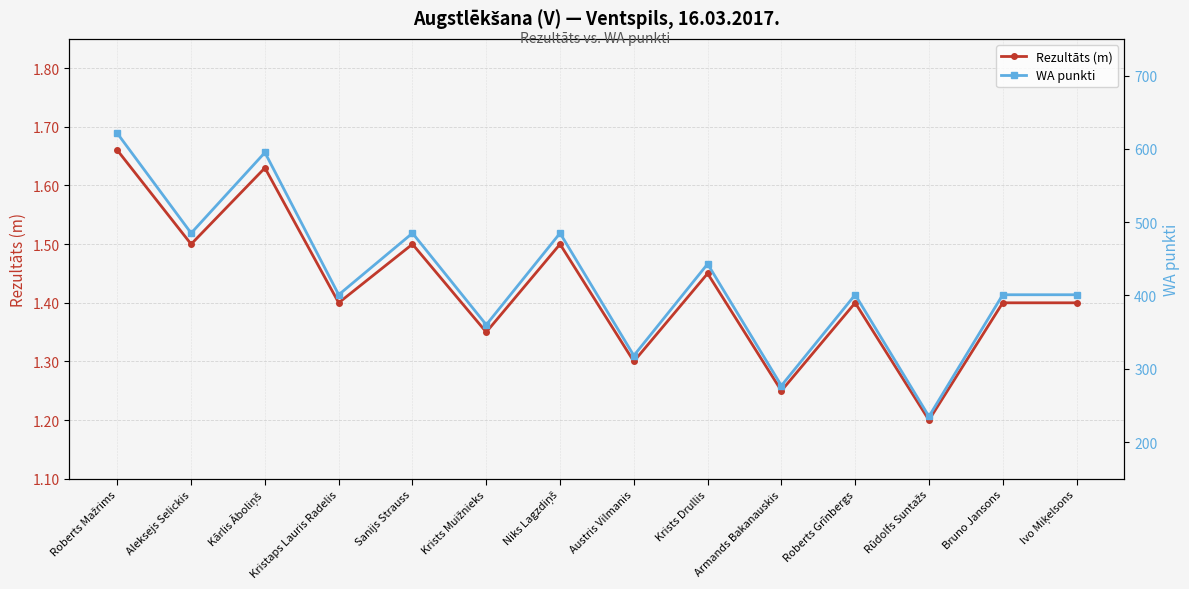

True or false: WA punkti and Rezultāts (m) cross at least once.

False